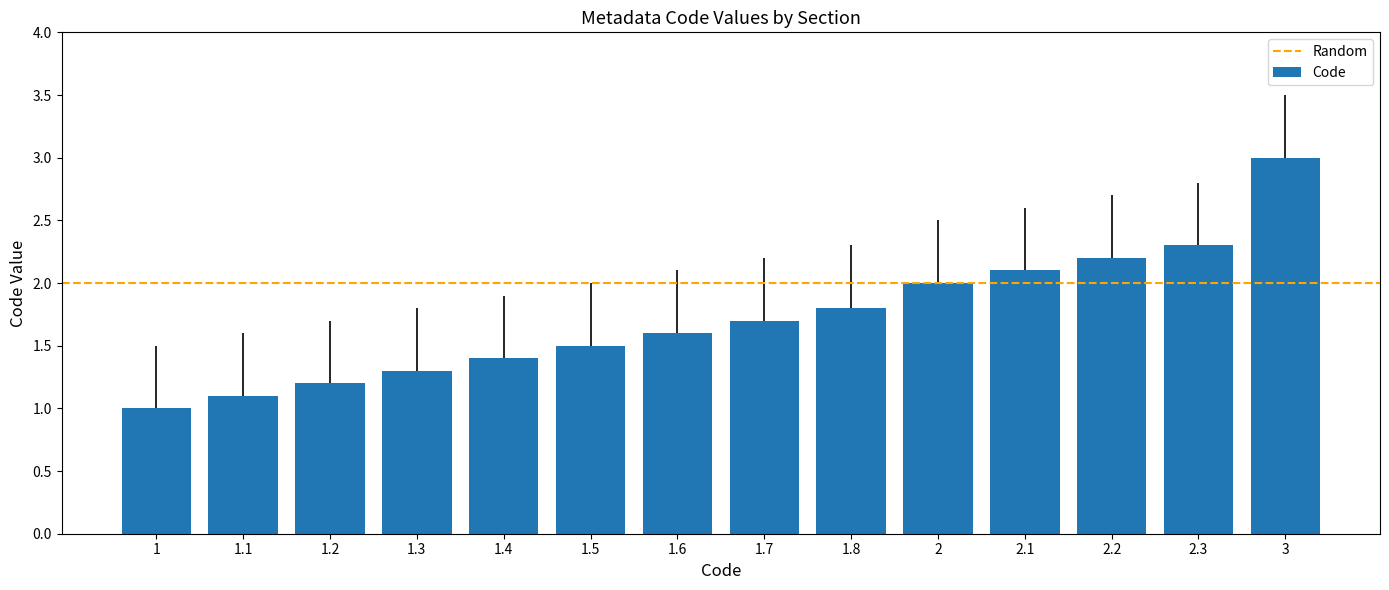

What is the smallest value displayed?

1.0